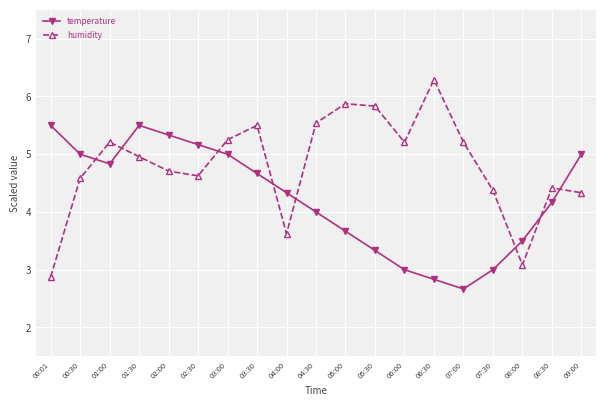

Which series has the largest total across all categories?

humidity